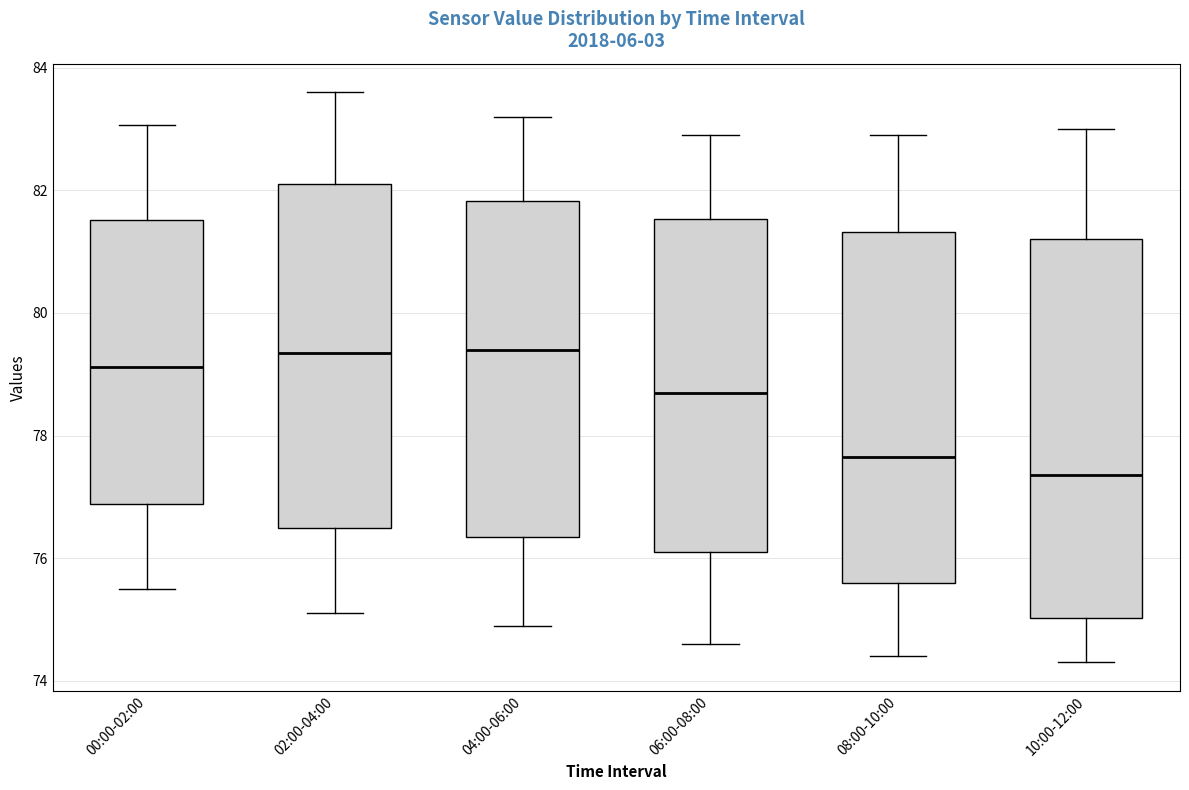

Comparing the boxes themselves (not the whiskers), which one is the tallest?

10:00-12:00